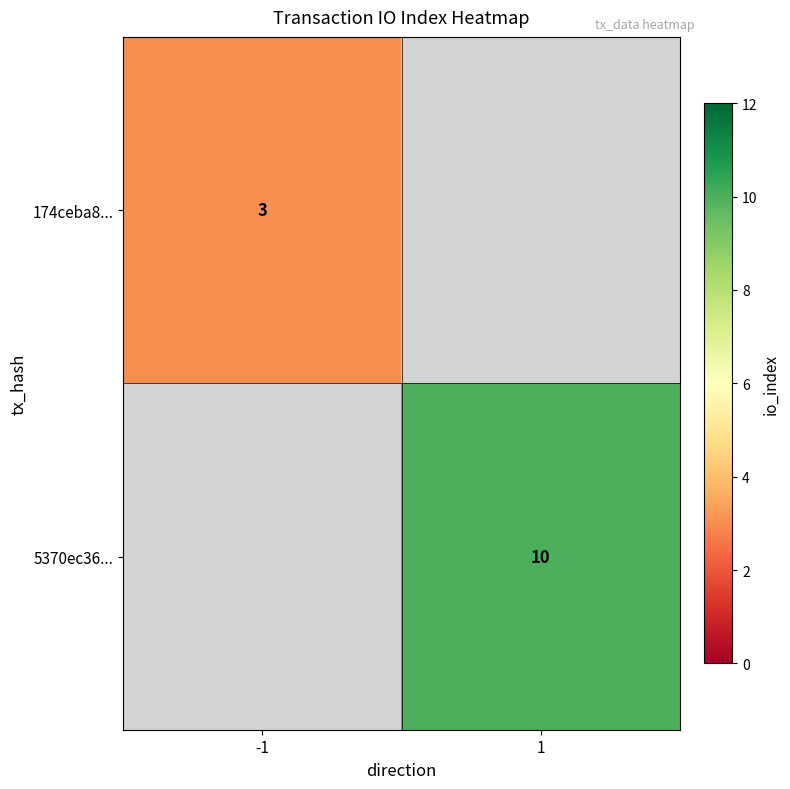

Which has a higher value, -1 or 1?

1